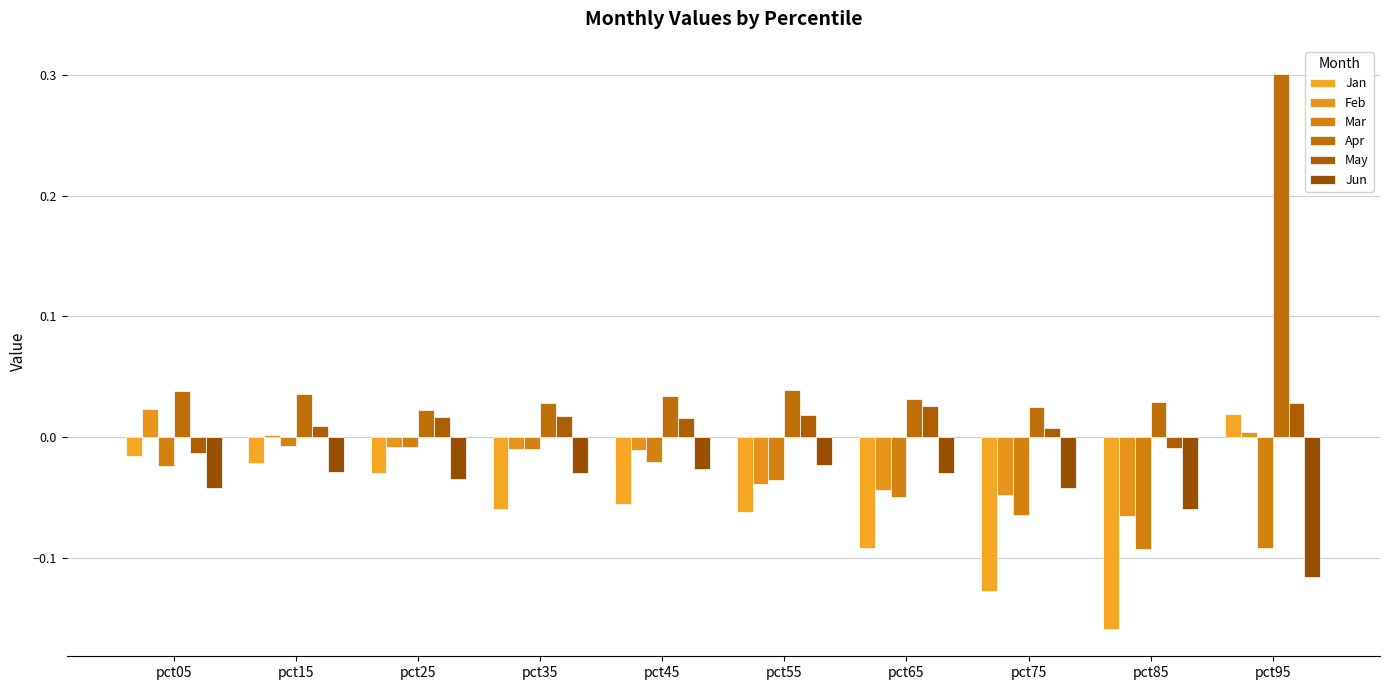

The Apr series shows 0.0 at pct25. True or false?

True